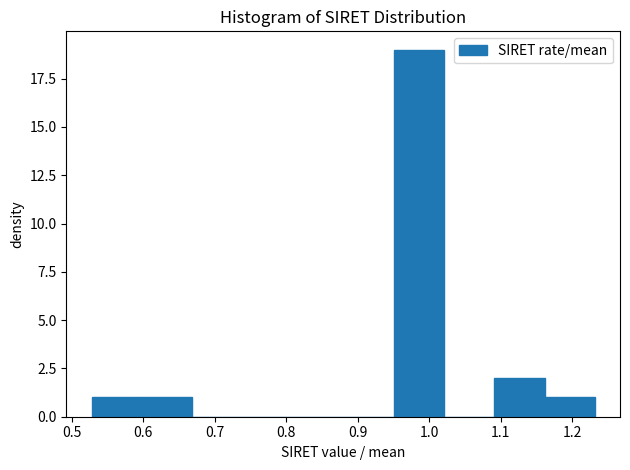

Over which range of the x-axis is the bar tallest?

0.95 to 1.02